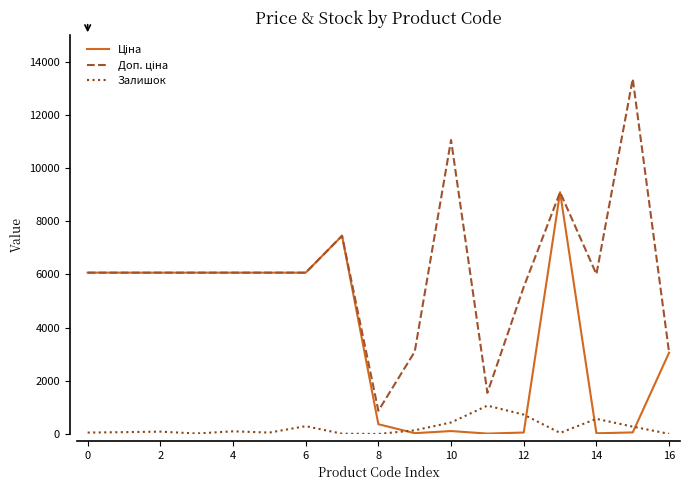

What is the highest value of the Залишок series?

1067.0